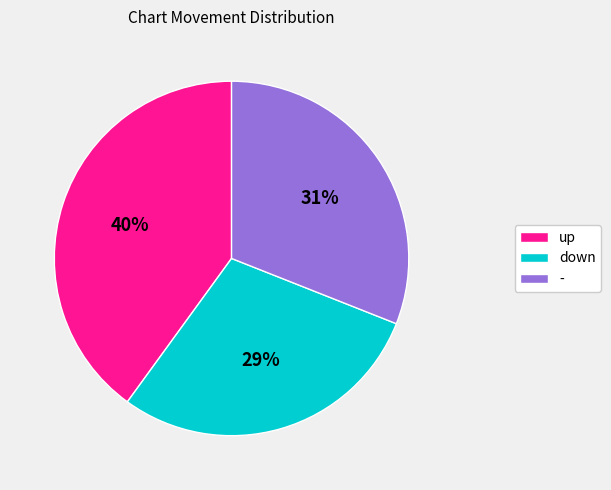

How many slices are in this pie chart?

3